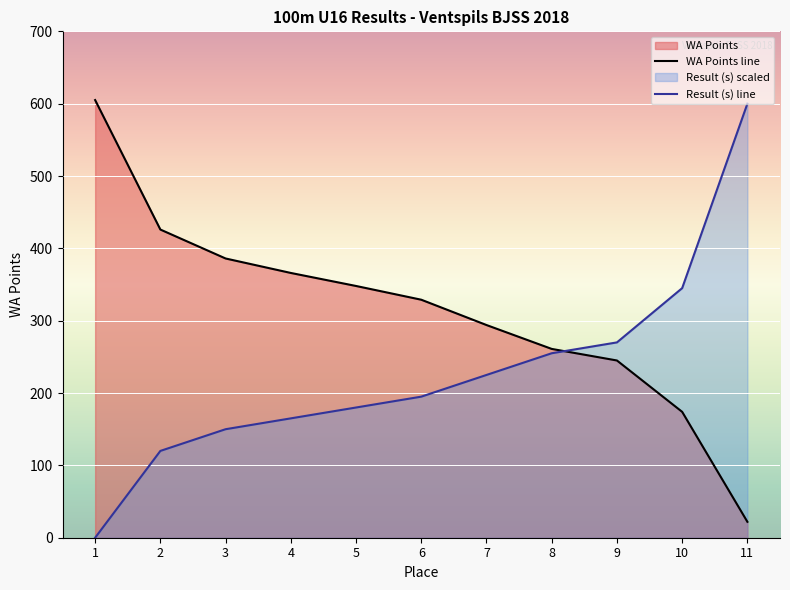

How many data points does each series have?

11